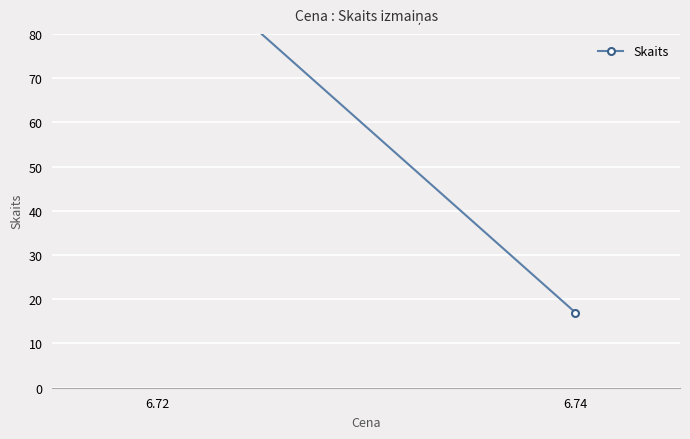

Approximately how many times larger is the value at 6.72 compared to 6.74?

5.9